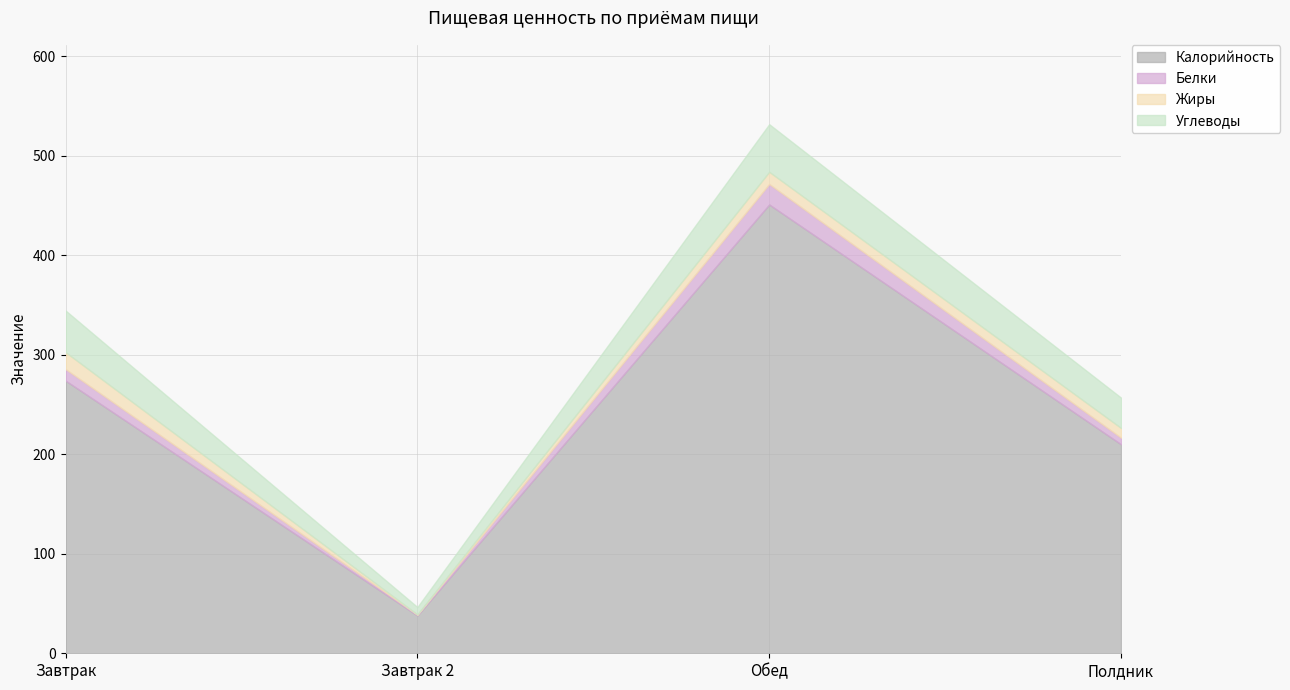

What is the maximum value shown in the chart?

451.0